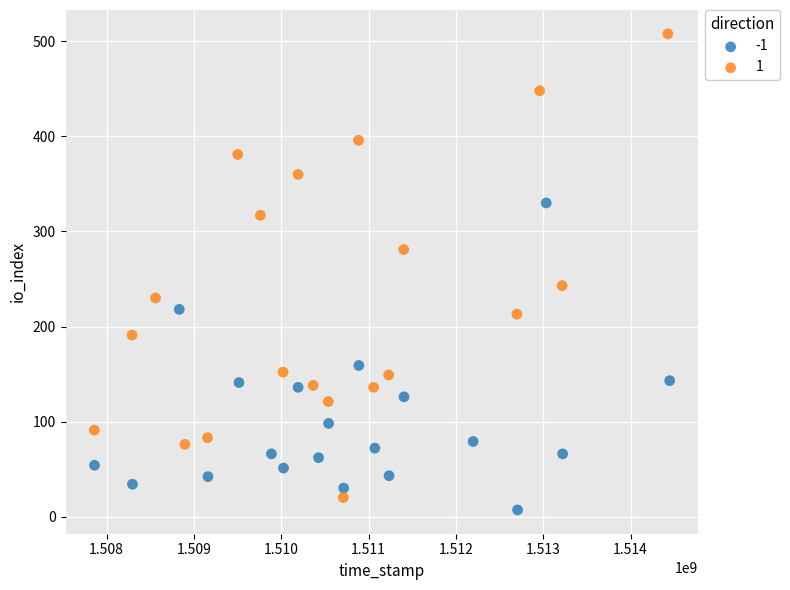

What are all the series names shown in the legend?

-1, 1